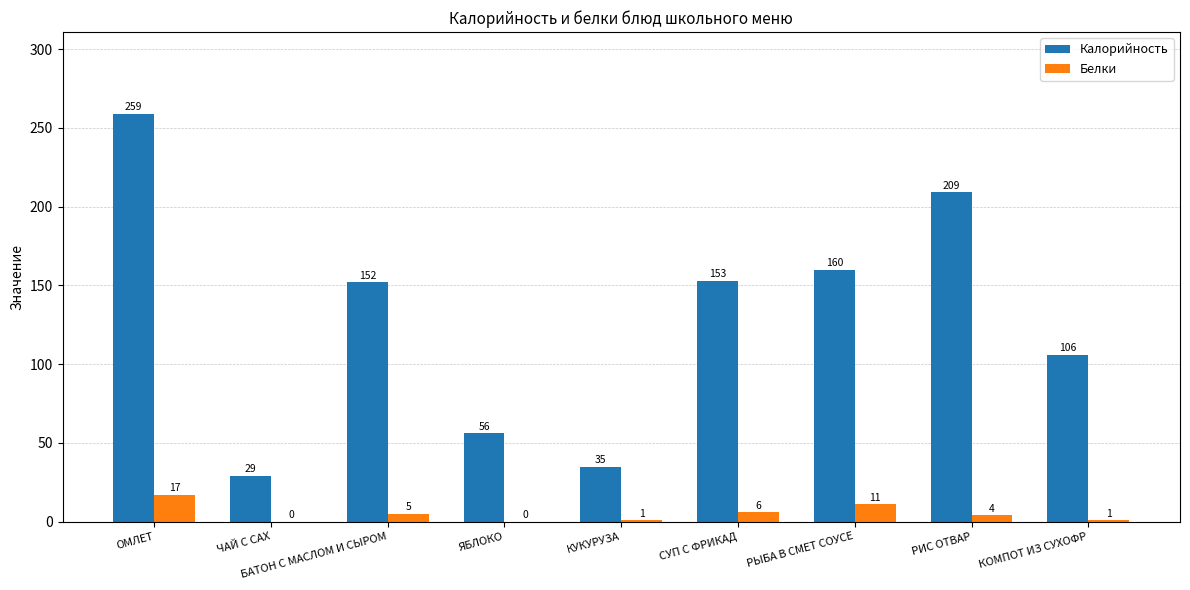

What is the sum of all Белки values?

45